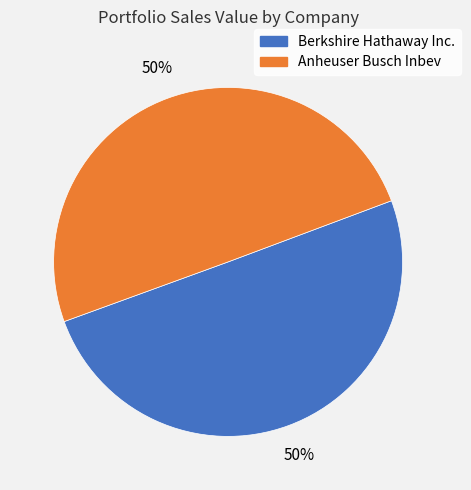

True or false: Anheuser Busch Inbev accounts for 58% of the total.

False